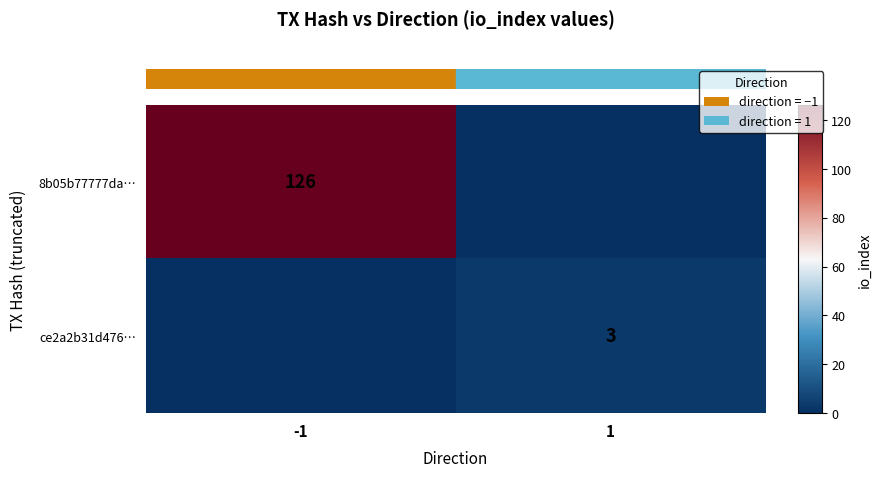

The value of 8b05b77777da… at 1 is 0. True or false?

True